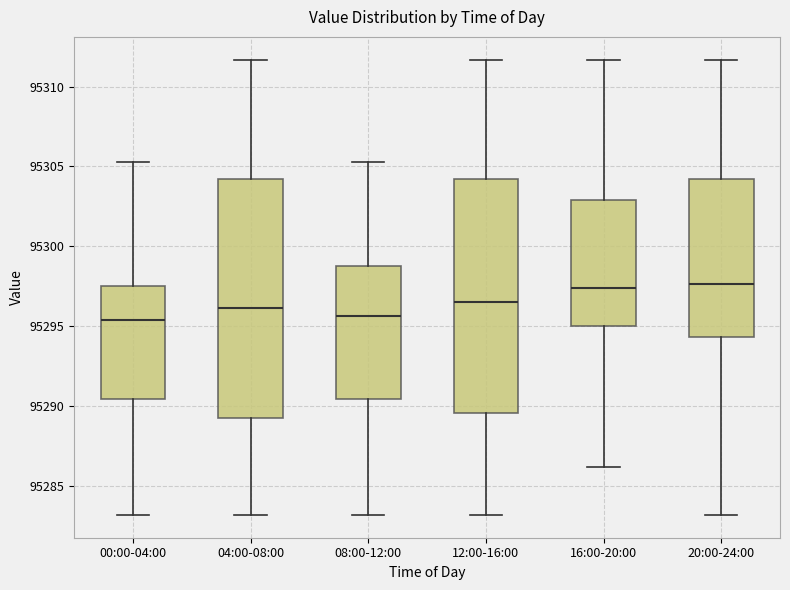

Reading left to right, read every box against the y-axis: the position of its median line, the range the box covers, and the ends of its whiskers. The values are not printed on the chart, so give them approximately, as read against the axis.

00:00-04:00: median 95295.5, box 95290.5 to 95297.5, whiskers 95283.0 to 95305.5
04:00-08:00: median 95296.0, box 95289.0 to 95304.0, whiskers 95283.0 to 95311.5
08:00-12:00: median 95295.5, box 95290.5 to 95298.5, whiskers 95283.0 to 95305.5
12:00-16:00: median 95296.5, box 95289.5 to 95304.0, whiskers 95283.0 to 95311.5
16:00-20:00: median 95297.5, box 95295.0 to 95303.0, whiskers 95286.0 to 95311.5
20:00-24:00: median 95297.5, box 95294.5 to 95304.0, whiskers 95283.0 to 95311.5